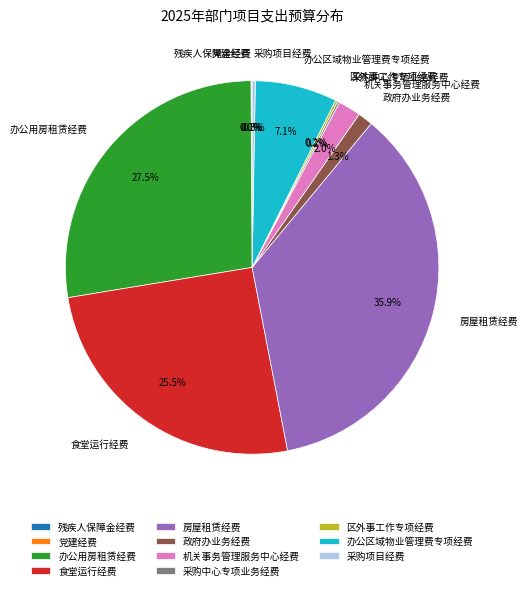

Which slice is the largest?

房屋租赁经费